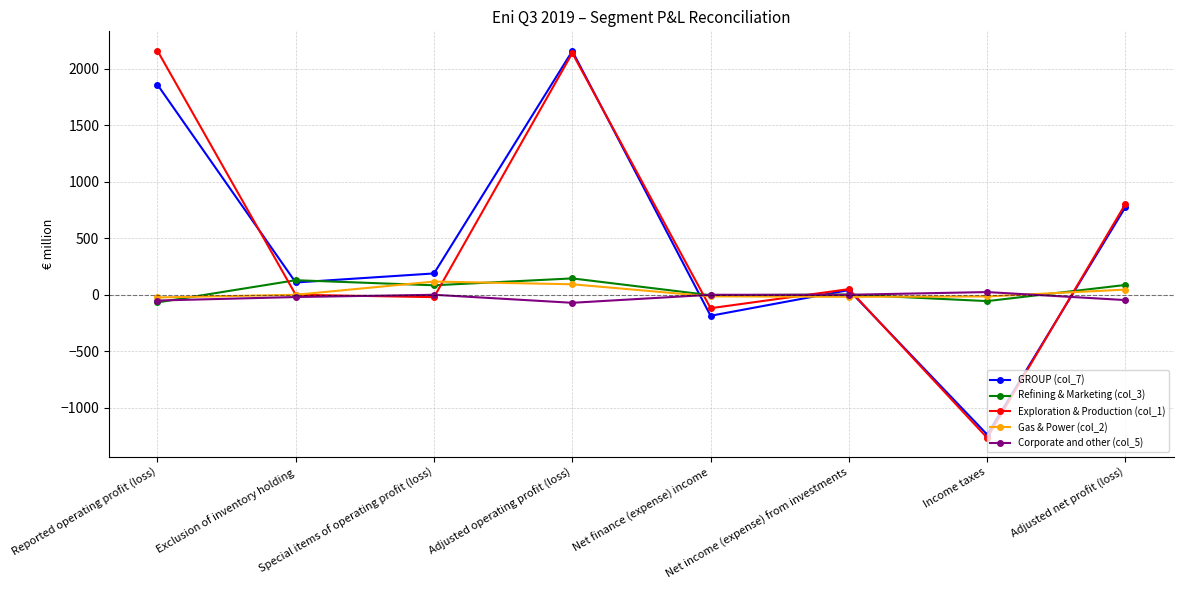

Is the value of Corporate and other (col_5) at Special items of operating profit (loss) greater than the value of Exploration & Production (col_1) at Income taxes?

Yes